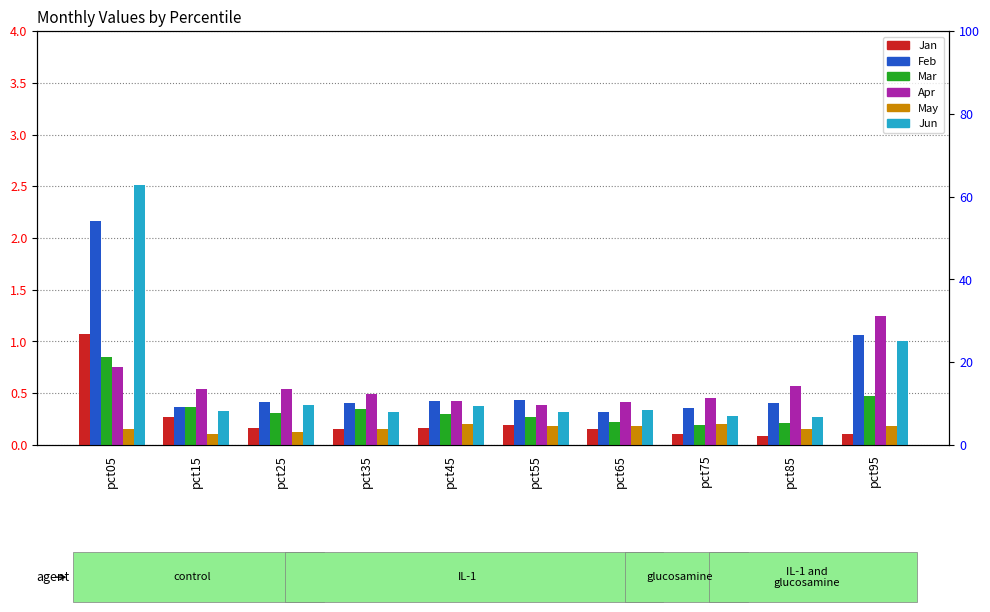

Between pct35 and pct05, which is larger?

pct05